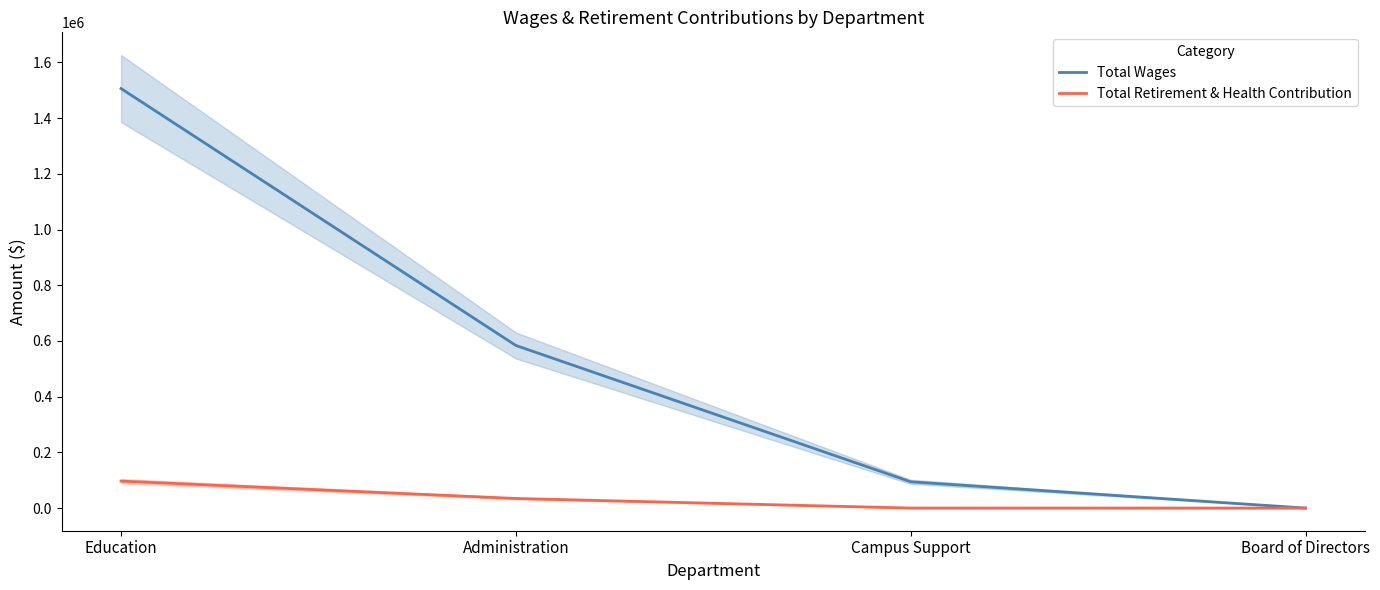

How many distinct data groups are displayed?

2